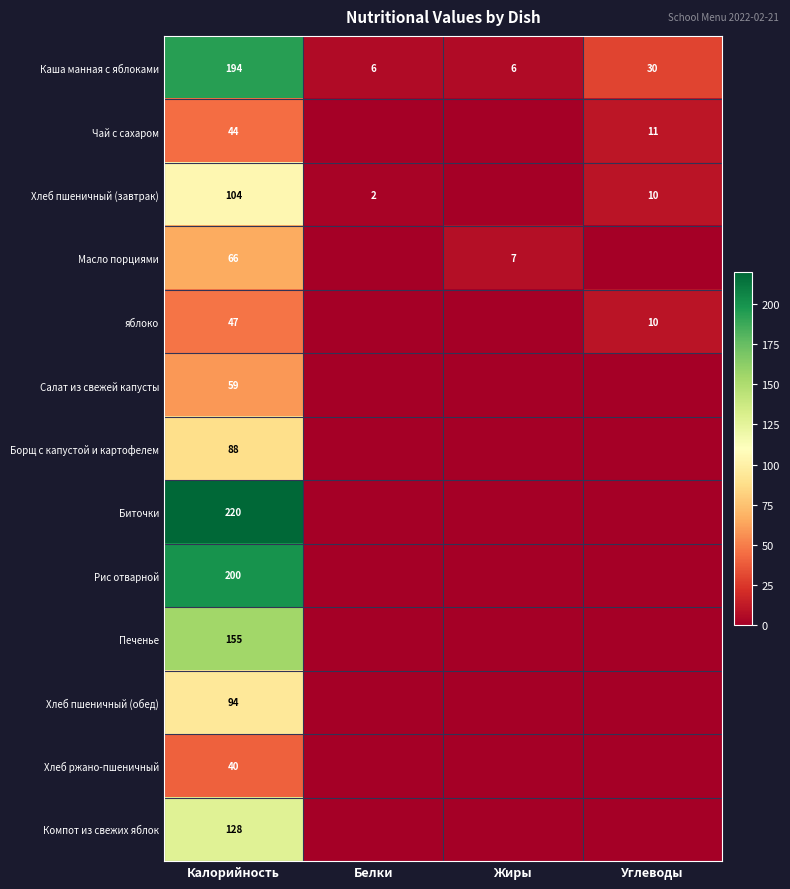

Which label corresponds to the smallest value in the chart?

Белки